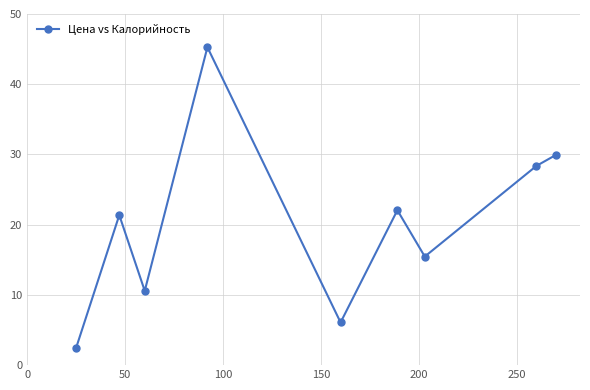

What is the difference between the maximum and minimum values?

42.8